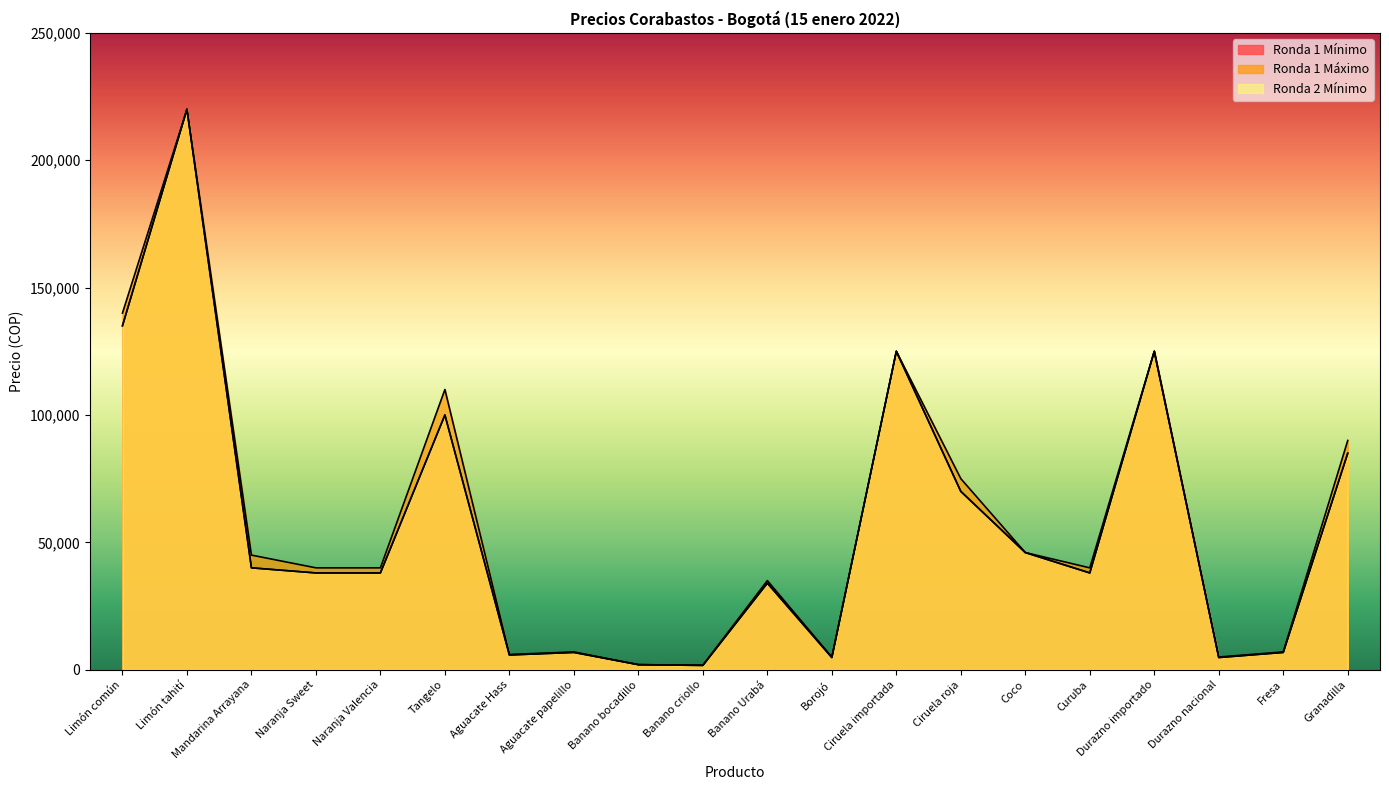

What is the difference between the highest and lowest values at Aguacate papelillo?

200